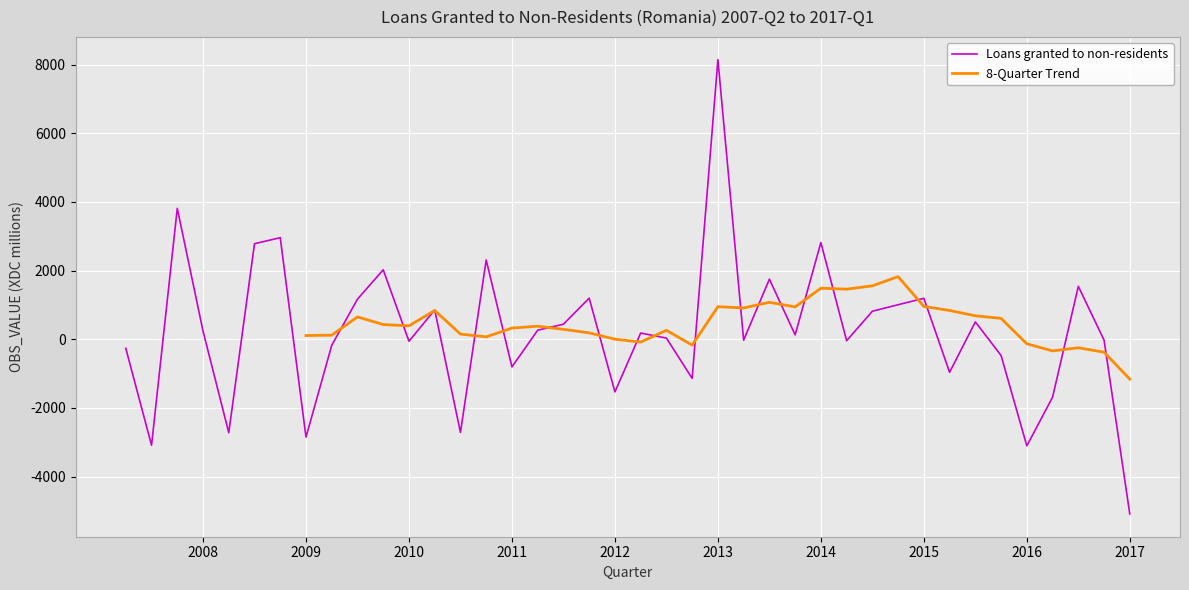

The chart shows a value of 2437.9 at 2007-Q4. True or false?

False